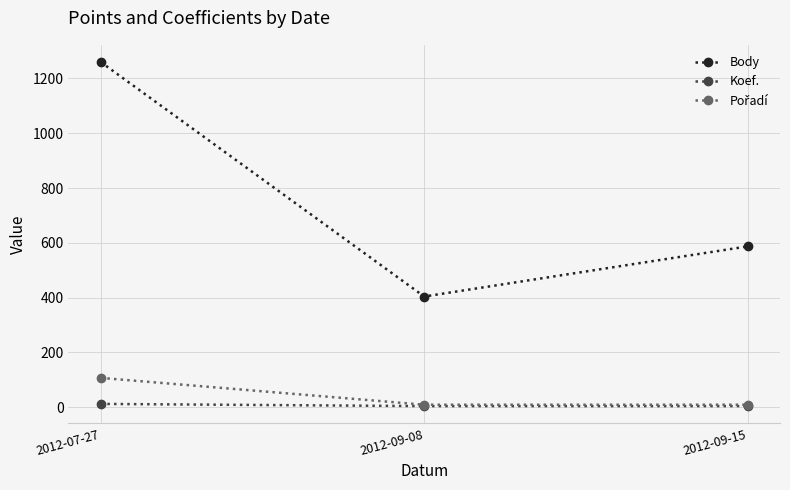

Is it true that Body equals 1260 at 2012-07-27?

True